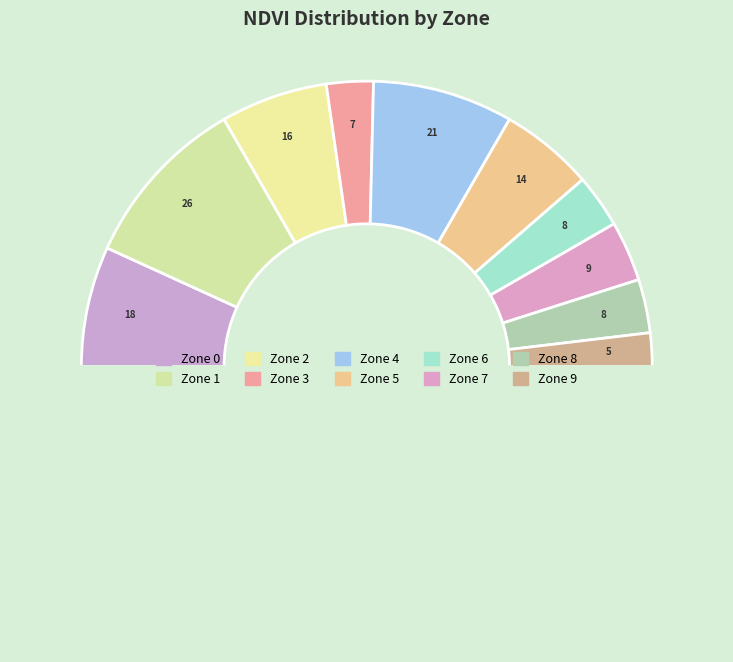

How many segments does this pie chart have?

11